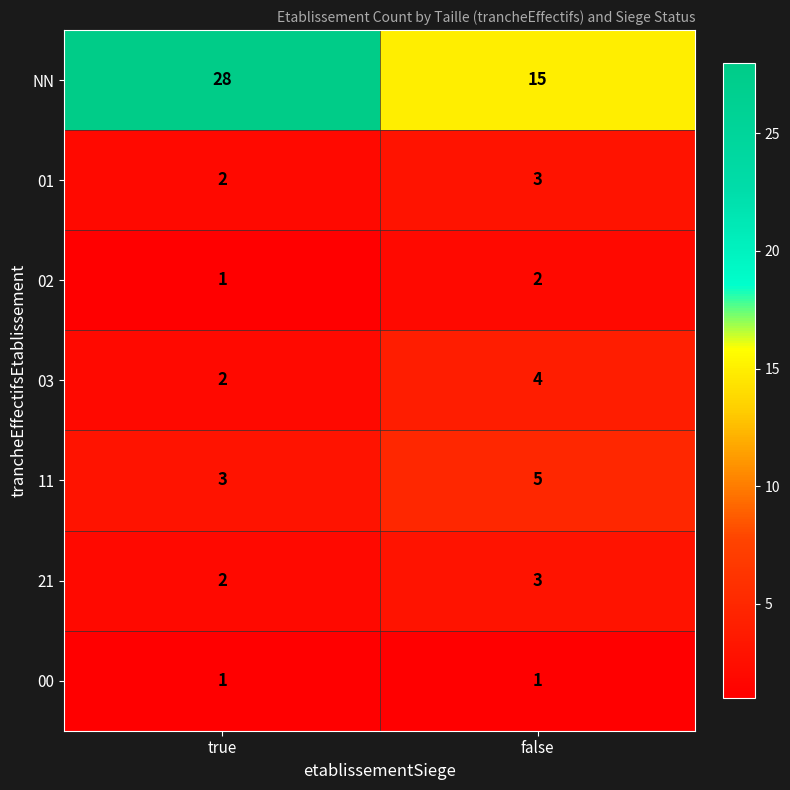

At which label does 01 reach its minimum?

true